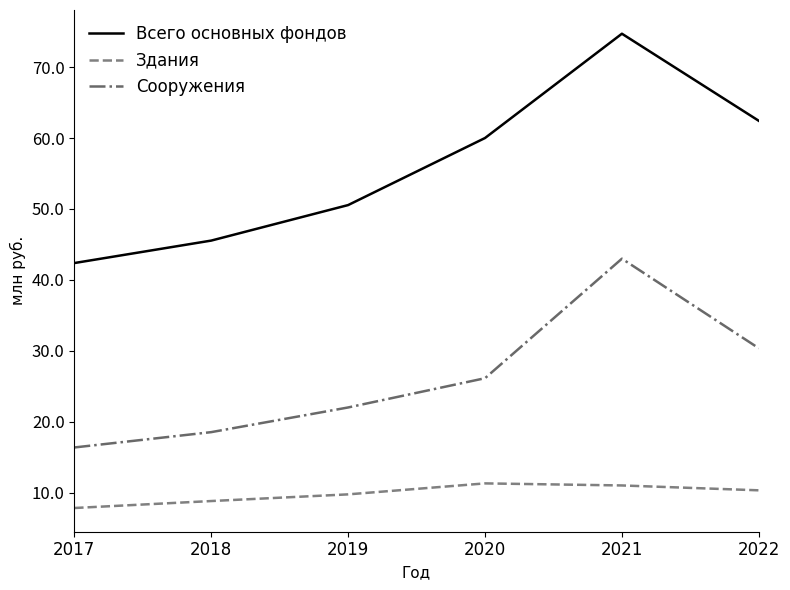

Between 2017 and 2019, which series saw the biggest shift?

Всего основных фондов